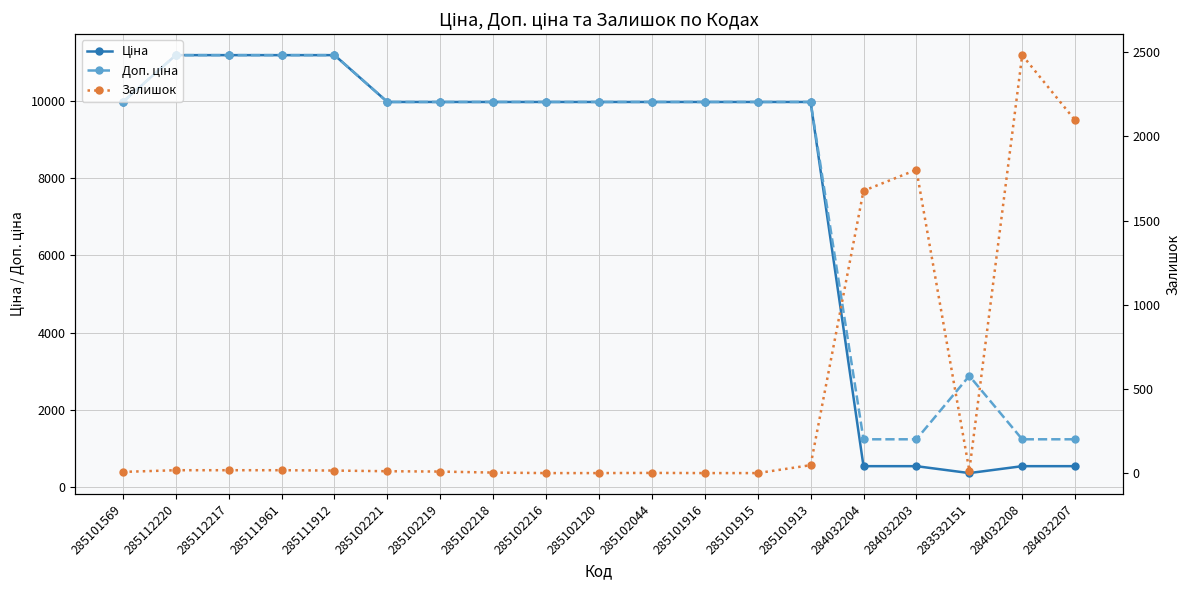

After their last crossing, which series has the higher values: Ціна or Залишок?

Залишок